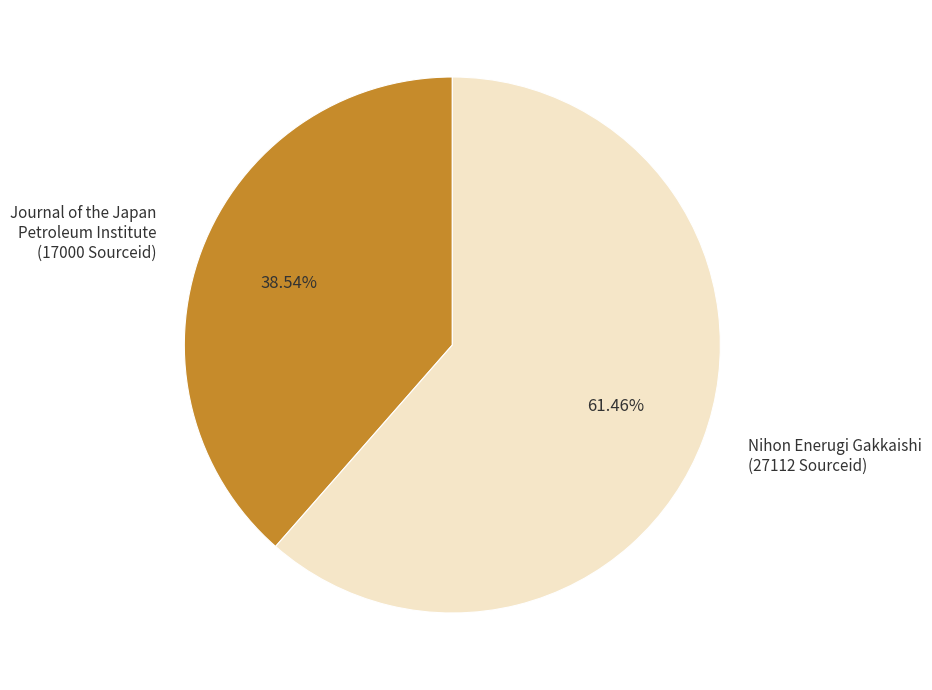

What is the ratio of the value at Nihon Enerugi Gakkaishi (27112 Sourceid) to the value at Journal of the Japan Petroleum Institute (17000 Sourceid)?

1.6